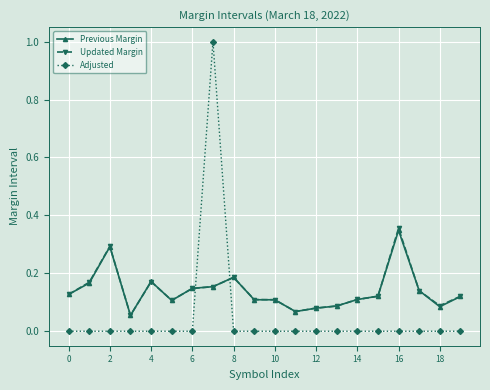

Count the Previous Margin values in the range 0 to 1.

20